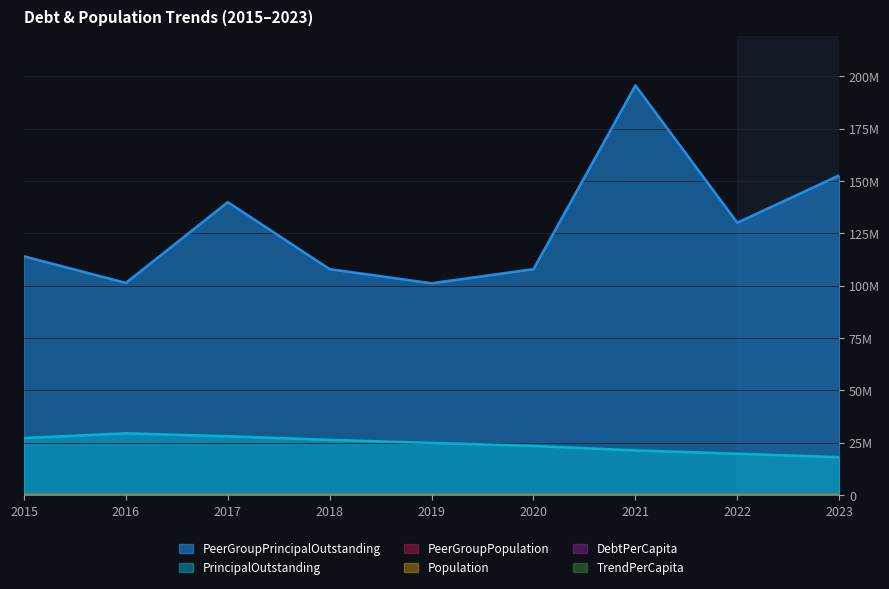

Which series has the widest spread of values?

PeerGroupPrincipalOutstanding